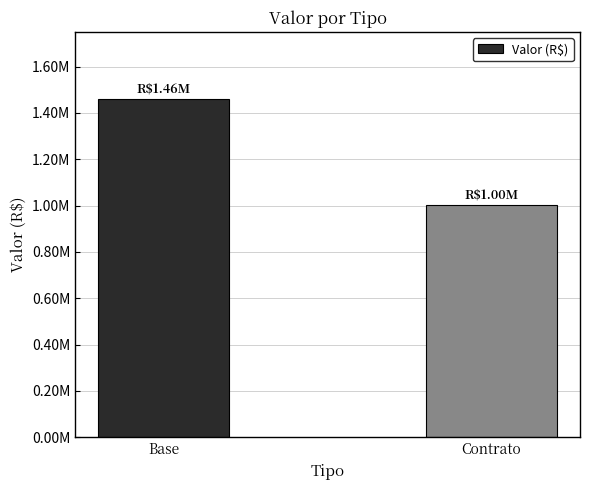

Are the bars horizontal?

No